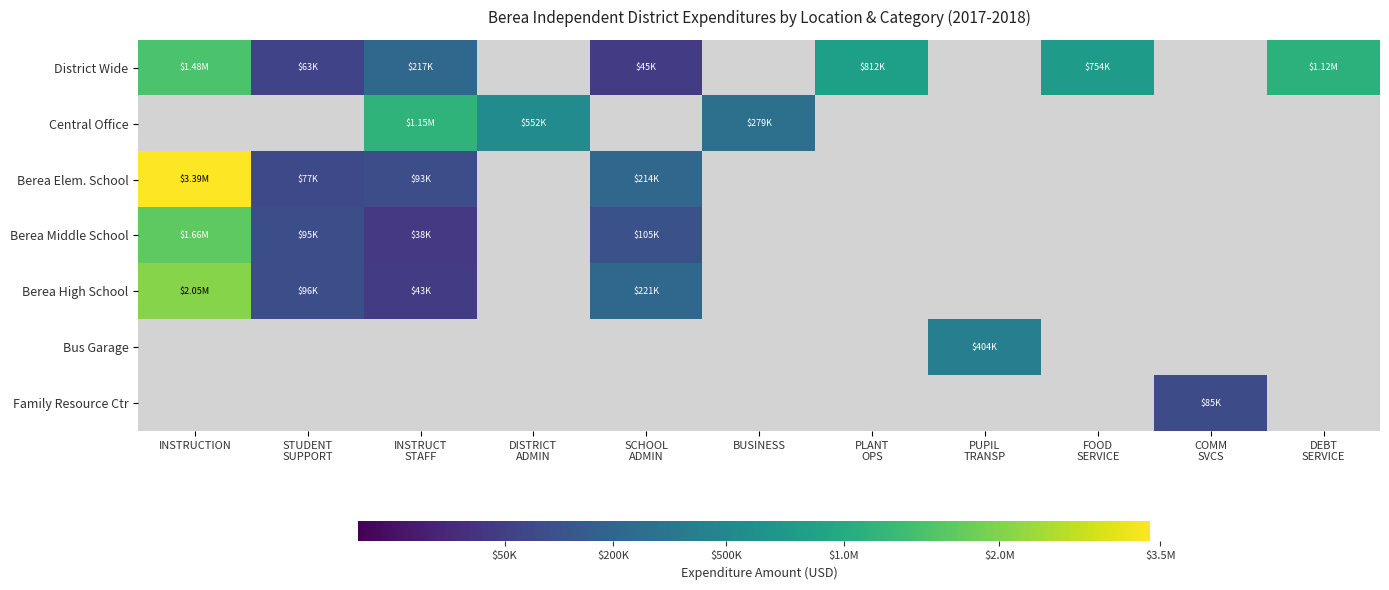

At how many categories does at least one series exceed 811409?

4